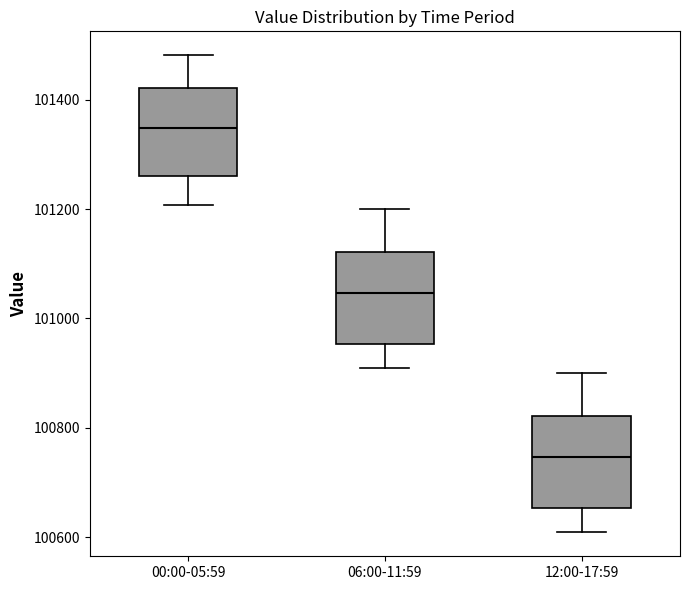

Which box has the highest median line?

00:00-05:59